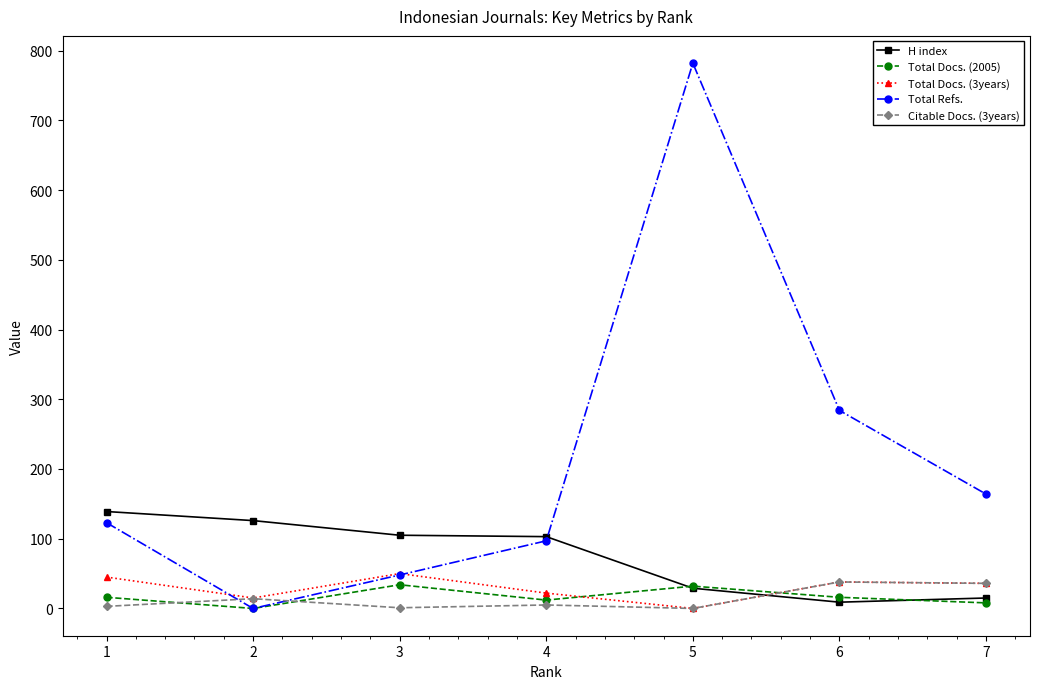

The value of Total Refs. at 1 is 123. True or false?

True